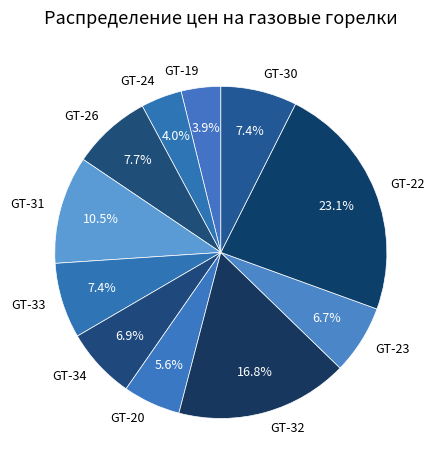

What is the ratio of the value at GT-22 to the value at GT-31?

2.2